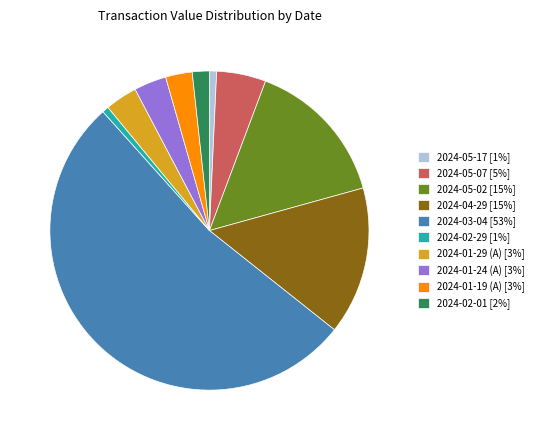

How many segments does this pie chart have?

10